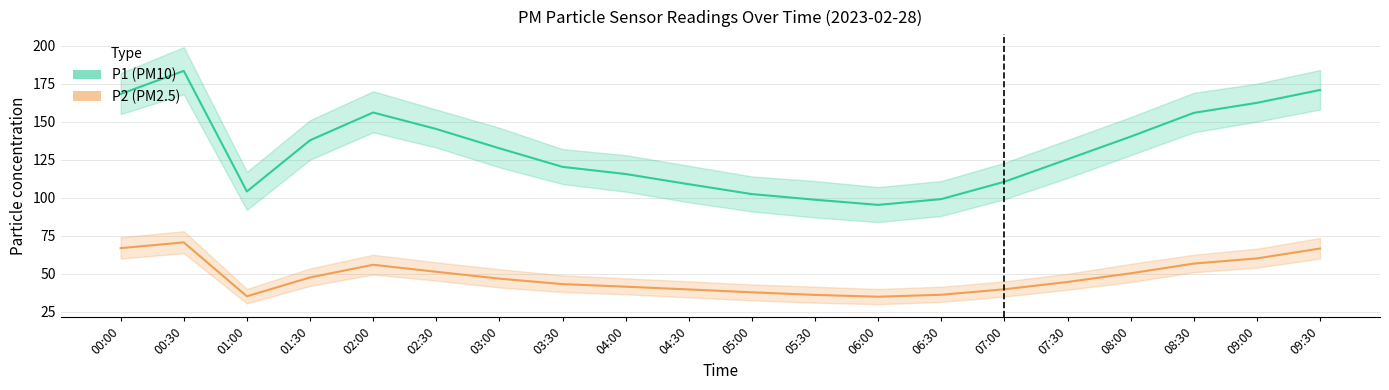

True or false: P1 and P2 cross at least once.

False